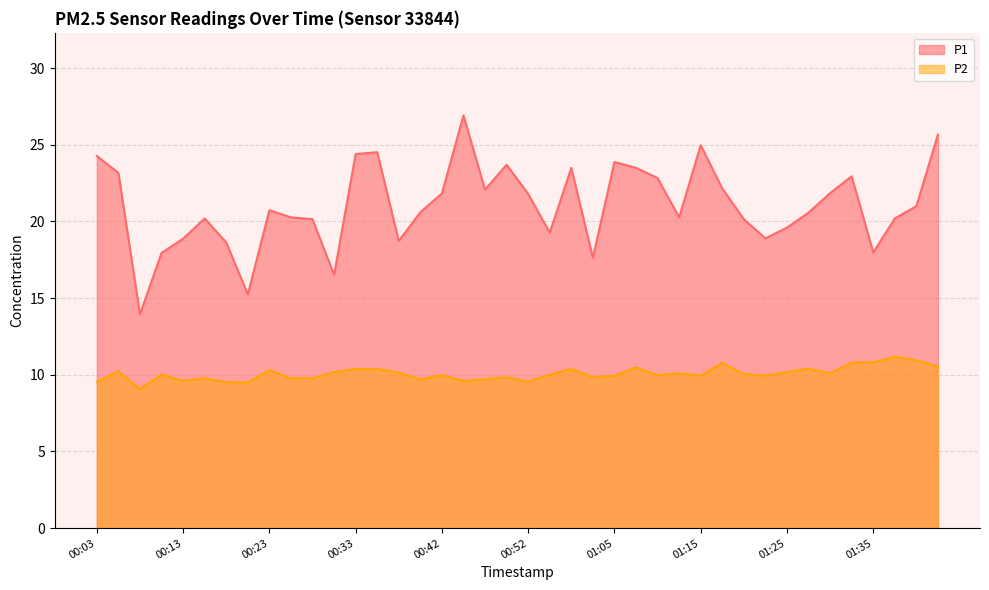

At which category does P1 reach its first local peak?

00:16